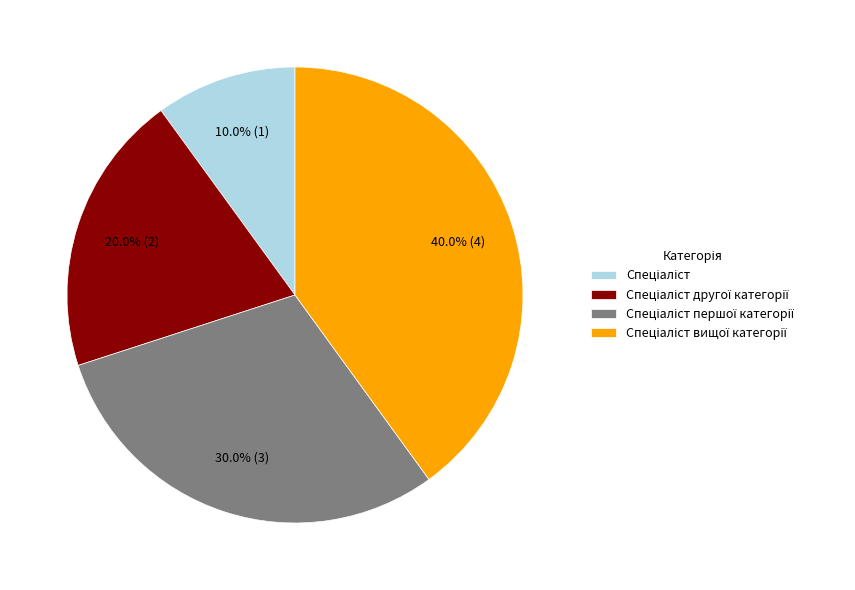

Is there any slice that represents more than half of the pie?

No